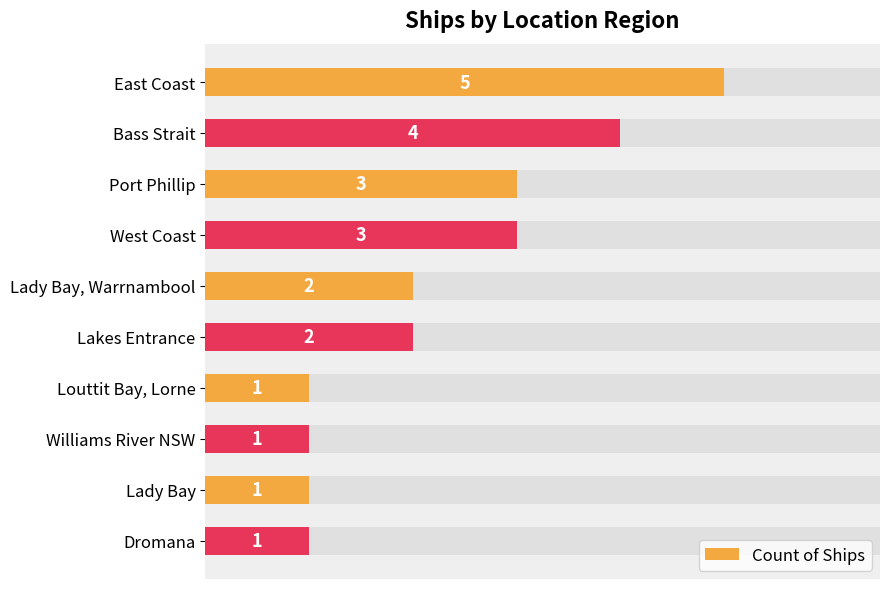

What is the change in value from Lady Bay, Warrnambool to Lady Bay?

-1